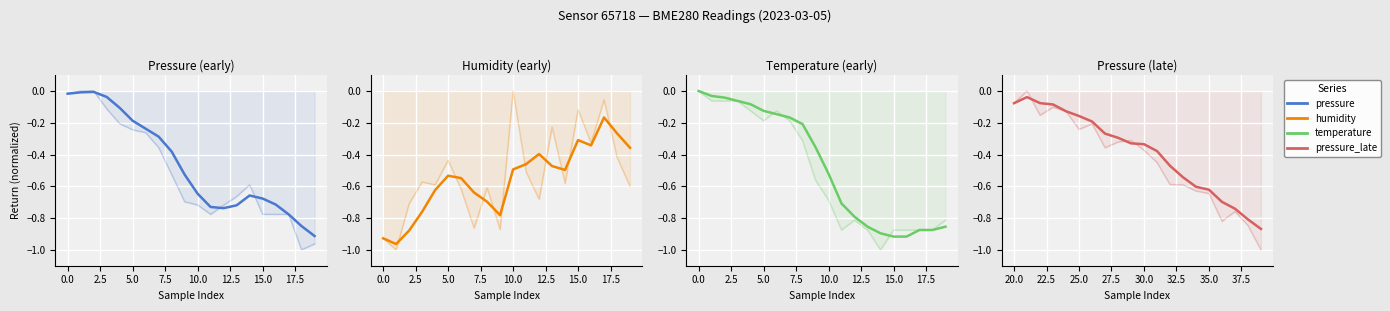

The value of pressure at 19 is -1.3. True or false?

False